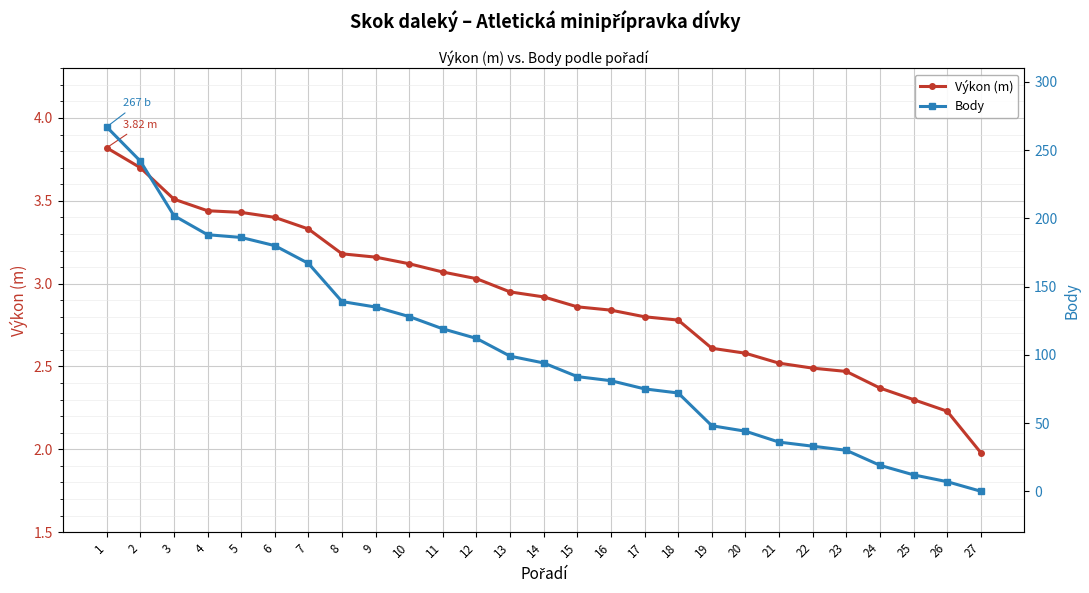

How many values in Body are above zero?

26